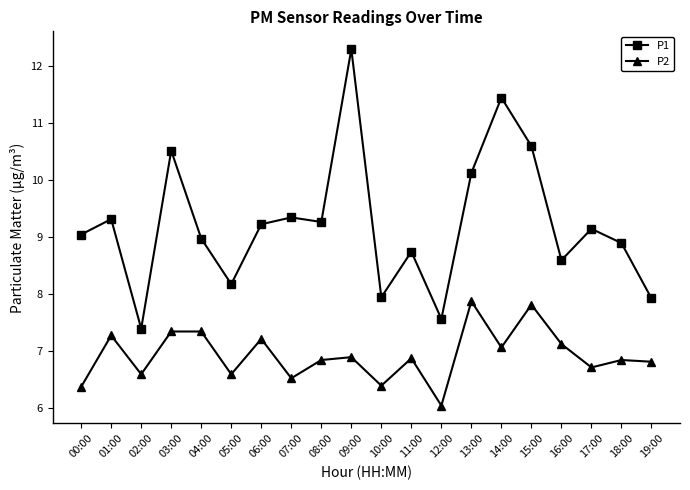

Rank the series at 06:00 from lowest to highest value.

P2, P1